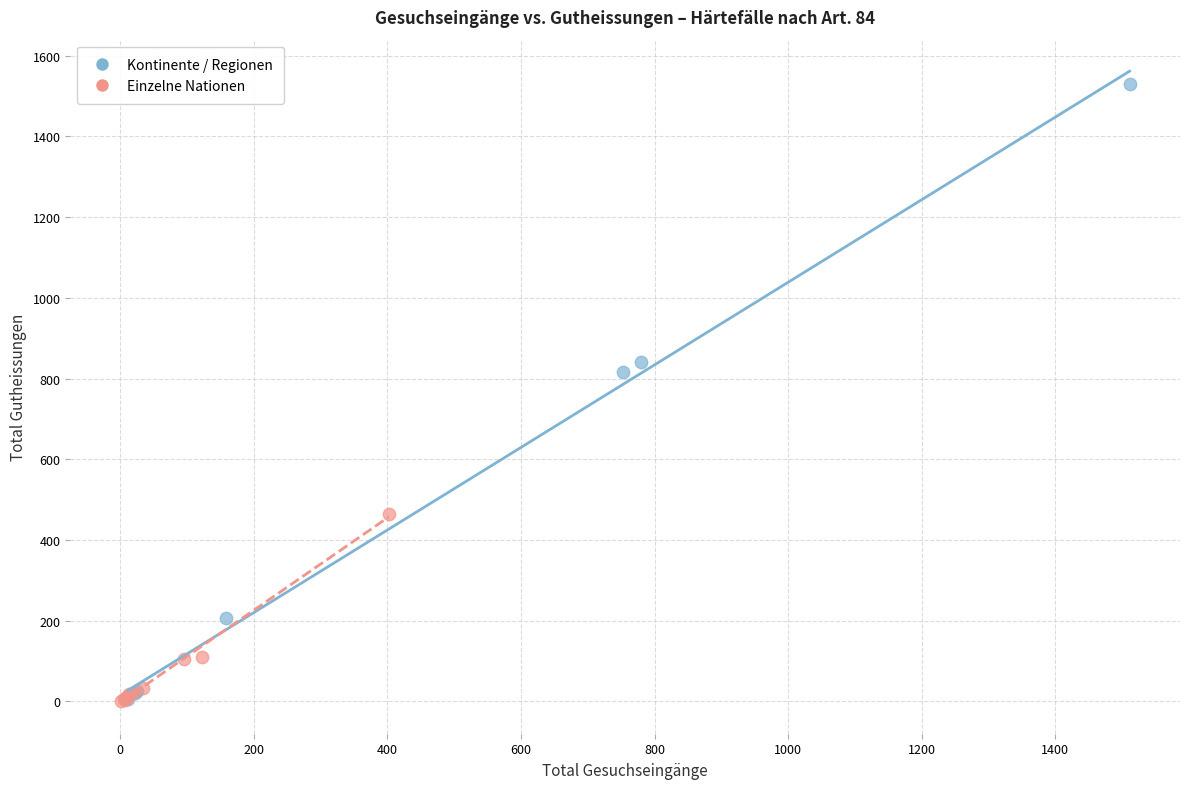

Which series has the largest Y range (max minus min)?

Kontinente / Regionen